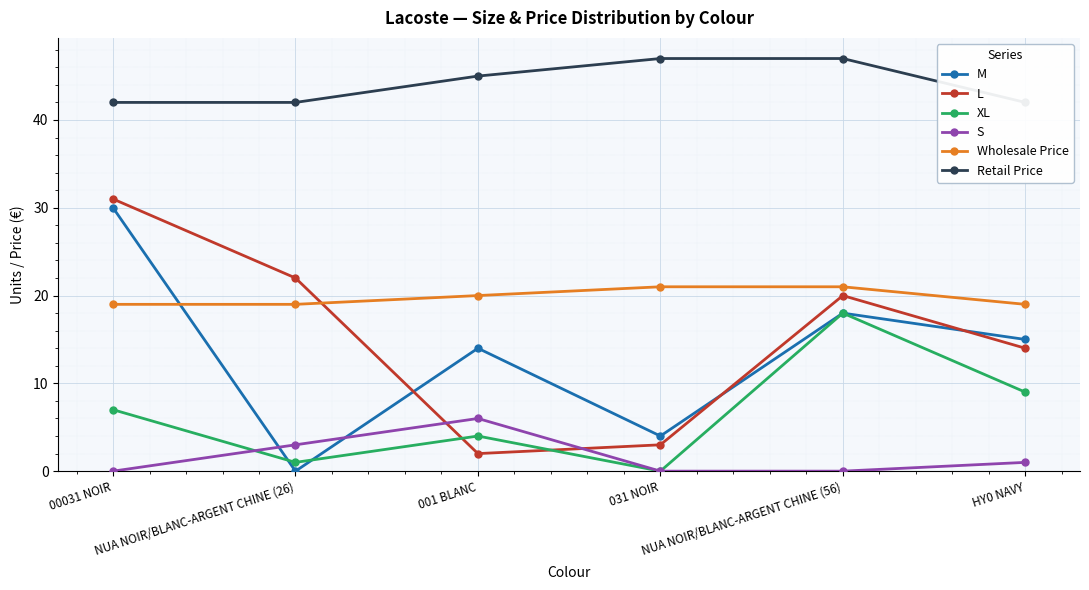

Reading left to right, what are all the values shown in this chart?

M: 00031 NOIR=30	NUA NOIR/BLANC-ARGENT CHINE (26)=0	001 BLANC=14	031 NOIR=4	NUA NOIR/BLANC-ARGENT CHINE (56)=18	HY0 NAVY=15
L: 00031 NOIR=31	NUA NOIR/BLANC-ARGENT CHINE (26)=22	001 BLANC=2	031 NOIR=3	NUA NOIR/BLANC-ARGENT CHINE (56)=20	HY0 NAVY=14
XL: 00031 NOIR=7	NUA NOIR/BLANC-ARGENT CHINE (26)=1	001 BLANC=4	031 NOIR=0	NUA NOIR/BLANC-ARGENT CHINE (56)=18	HY0 NAVY=9
S: 00031 NOIR=0	NUA NOIR/BLANC-ARGENT CHINE (26)=3	001 BLANC=6	031 NOIR=0	NUA NOIR/BLANC-ARGENT CHINE (56)=0	HY0 NAVY=1
Wholesale Price: 00031 NOIR=19	NUA NOIR/BLANC-ARGENT CHINE (26)=19	001 BLANC=20	031 NOIR=21	NUA NOIR/BLANC-ARGENT CHINE (56)=21	HY0 NAVY=19
Retail Price: 00031 NOIR=42	NUA NOIR/BLANC-ARGENT CHINE (26)=42	001 BLANC=45	031 NOIR=47	NUA NOIR/BLANC-ARGENT CHINE (56)=47	HY0 NAVY=42